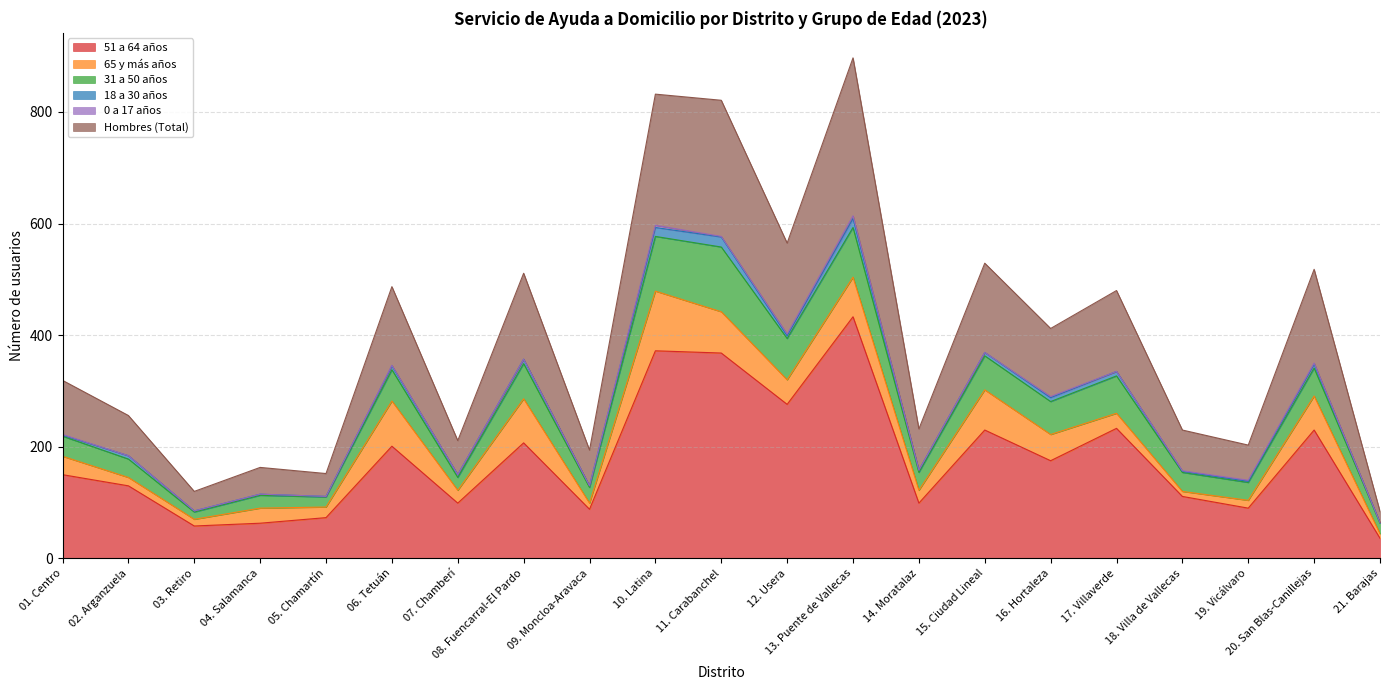

What is the difference between the 51 a 64 años values at 01. Centro and 09. Moncloa-Aravaca?

62